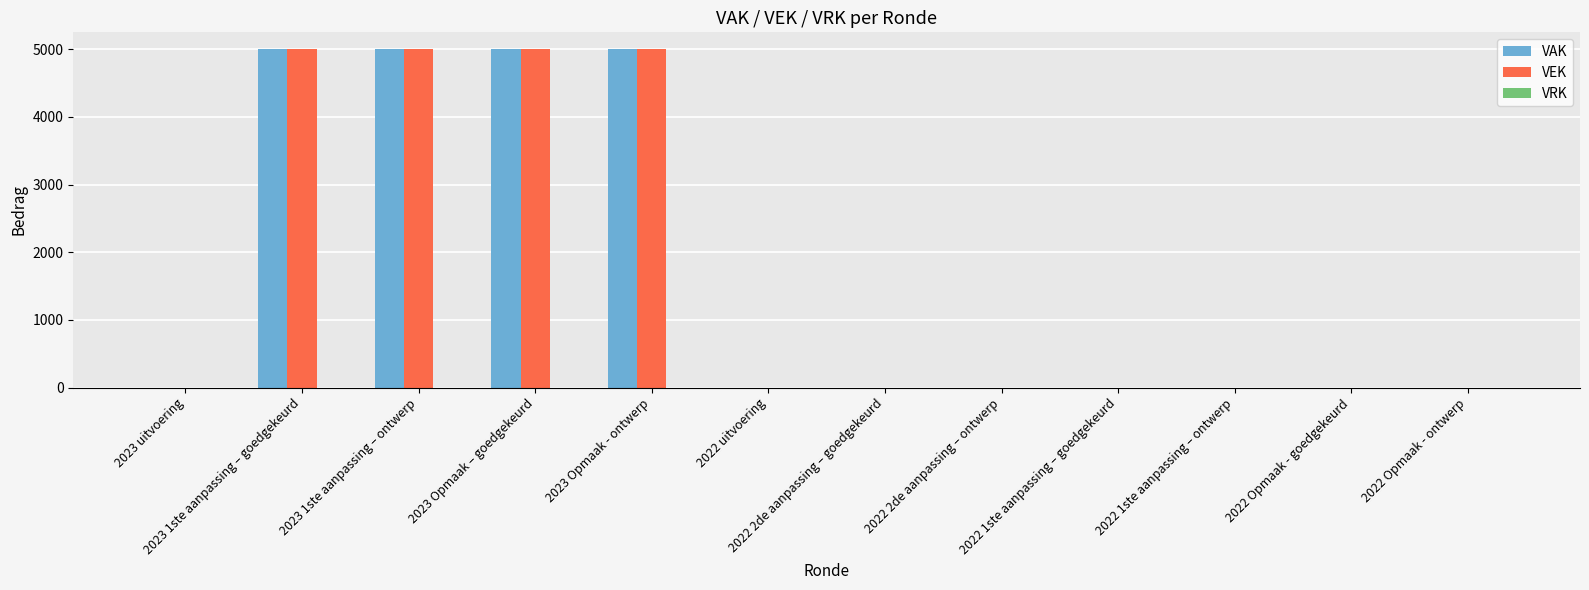

How many groups of bars are there?

12